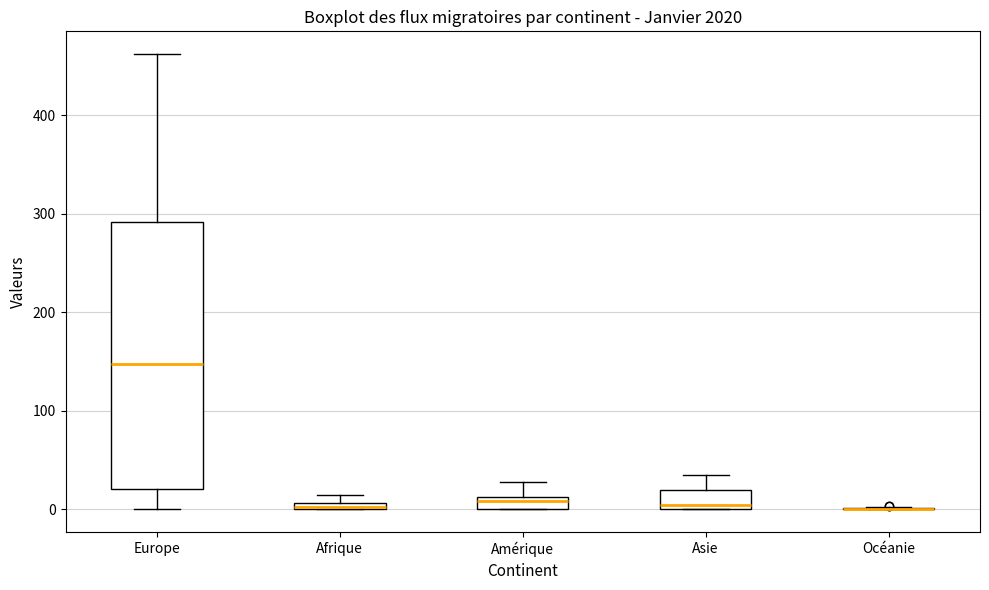

Comparing the boxes themselves (not the whiskers), which one is the tallest?

Europe